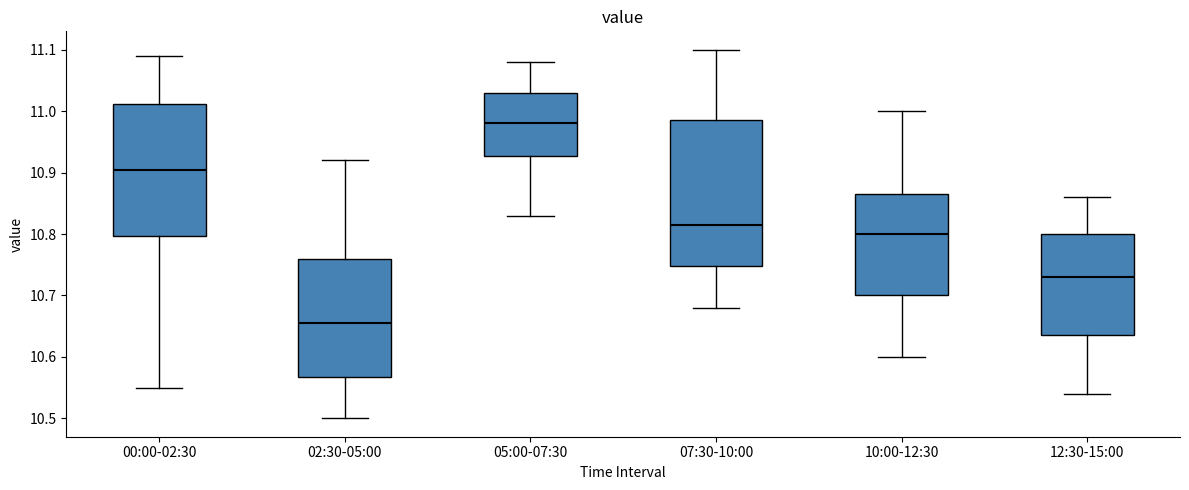

Reading left to right, transcribe this box plot: for each box, give where its median line is, the range the box spans, and where its two whiskers end, as read against the y-axis. The values are not printed on the chart, so give them approximately, as read against the axis.

00:00-02:30: median 10.91, box 10.80 to 11.01, whiskers 10.55 to 11.09
02:30-05:00: median 10.66, box 10.57 to 10.76, whiskers 10.50 to 10.92
05:00-07:30: median 10.98, box 10.93 to 11.03, whiskers 10.83 to 11.08
07:30-10:00: median 10.82, box 10.75 to 10.99, whiskers 10.68 to 11.10
10:00-12:30: median 10.80, box 10.70 to 10.87, whiskers 10.60 to 11.00
12:30-15:00: median 10.73, box 10.64 to 10.80, whiskers 10.54 to 10.86